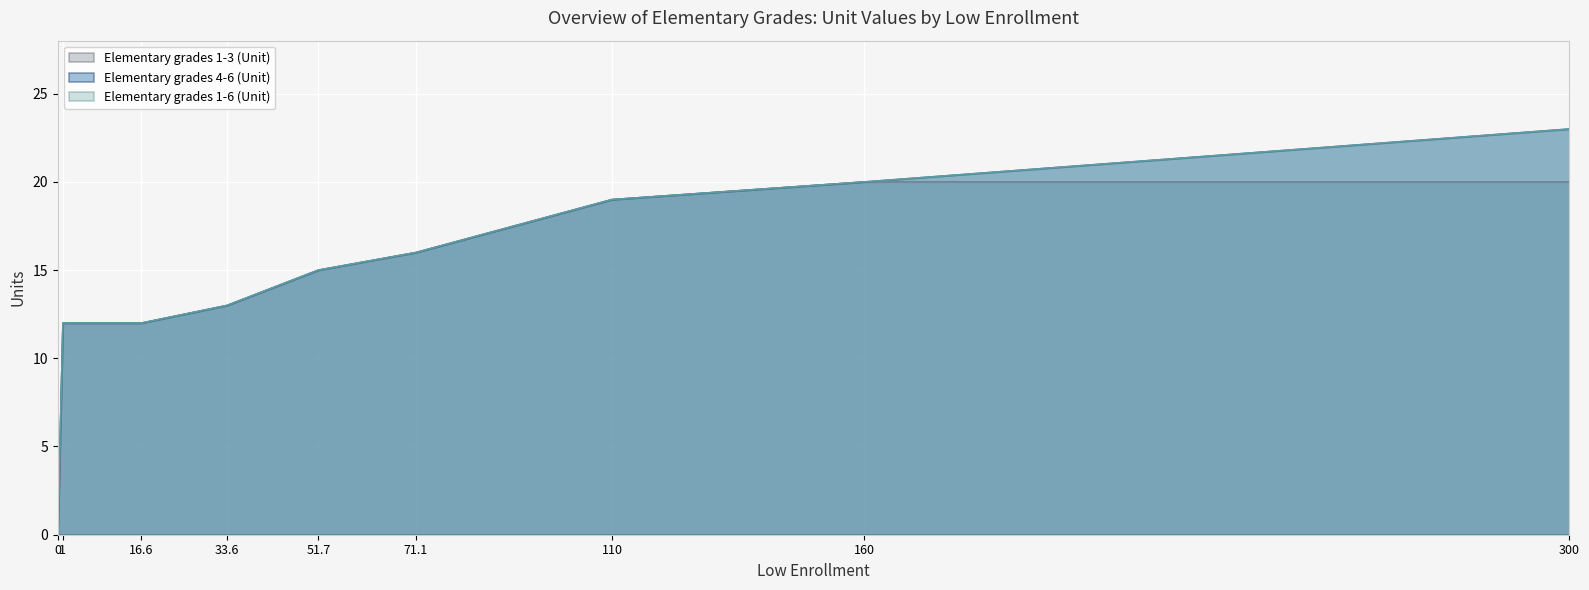

What is the difference between the second highest and second lowest values?

8